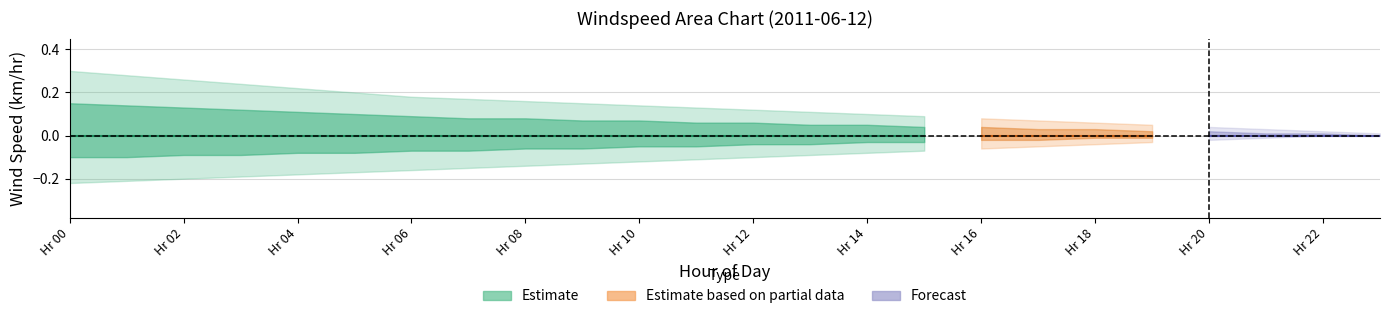

True or false: upper_narrow and upper_wide cross at least once.

False